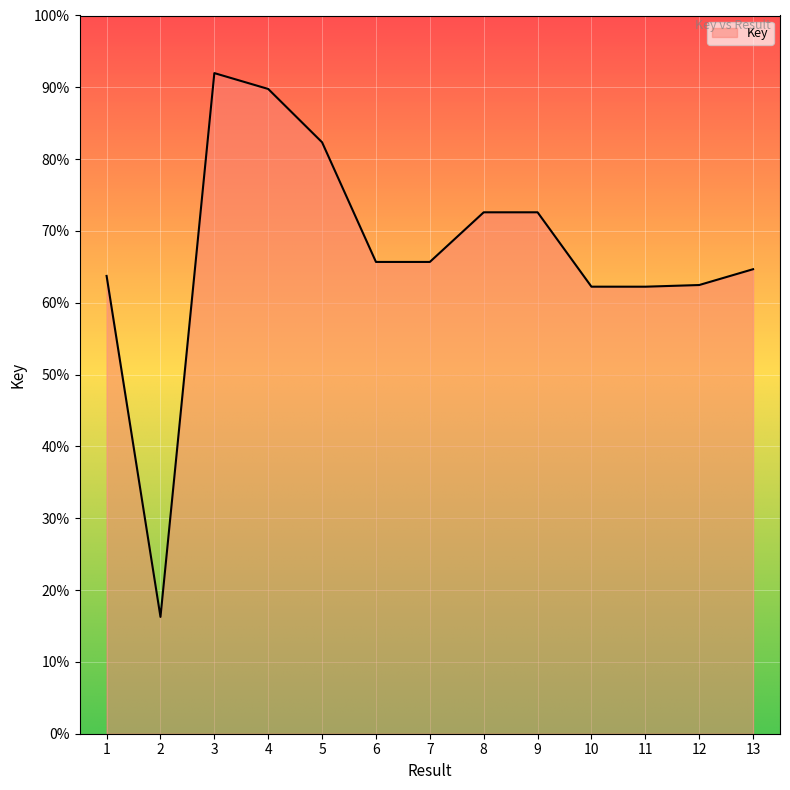

List the labels in order of value, largest first.

3, 4, 5, 9, 8, 6, 7, 13, 1, 12, 10, 11, 2